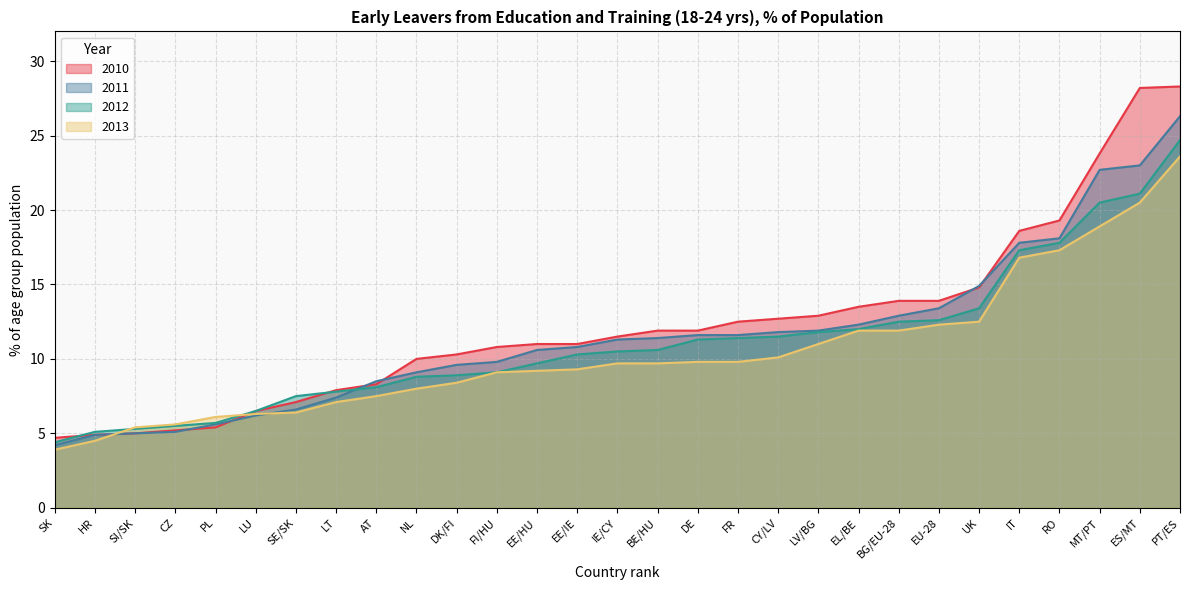

At how many categories does at least one series exceed 19?

4